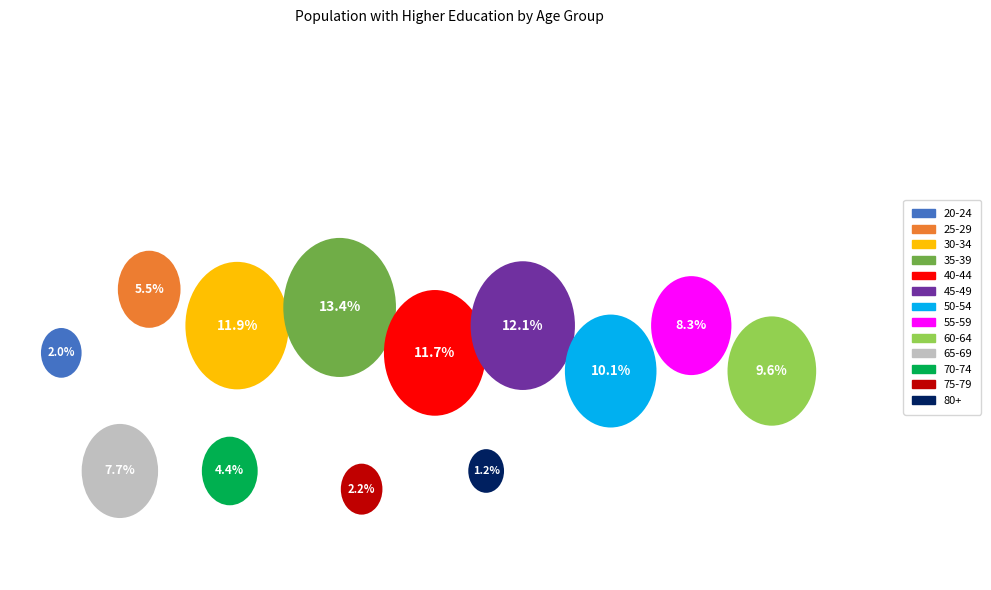

Between 70-74 and 30-34, which is larger?

30-34